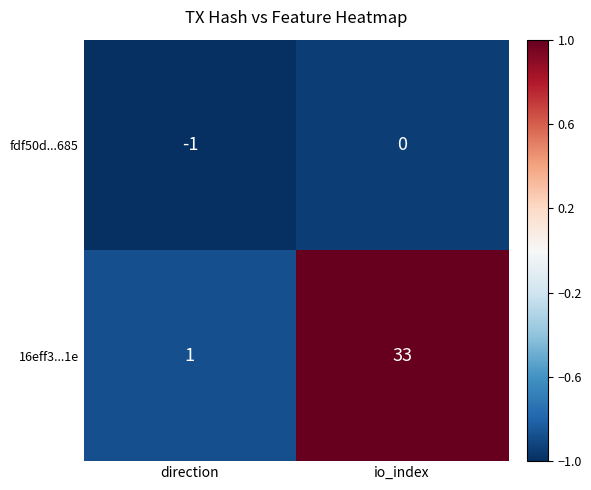

Rank the series at direction from highest to lowest value.

16eff3...1e, fdf50d...685